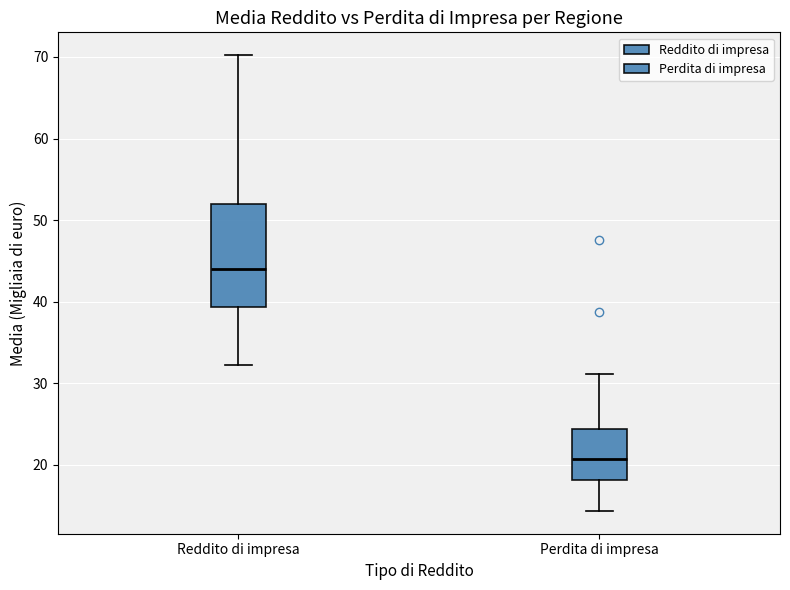

Where does the upper whisker of the box for Reddito di impresa end on the y-axis? The values are not printed on the chart, so give them approximately, as read against the axis.

70